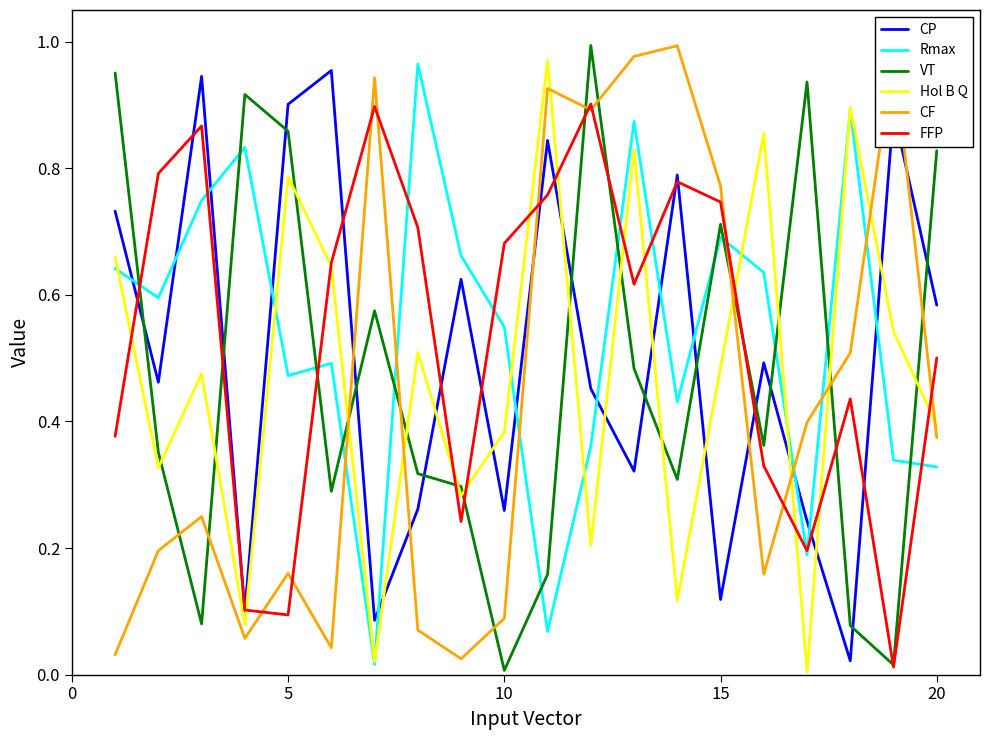

How many times do CF and VT cross each other?

10